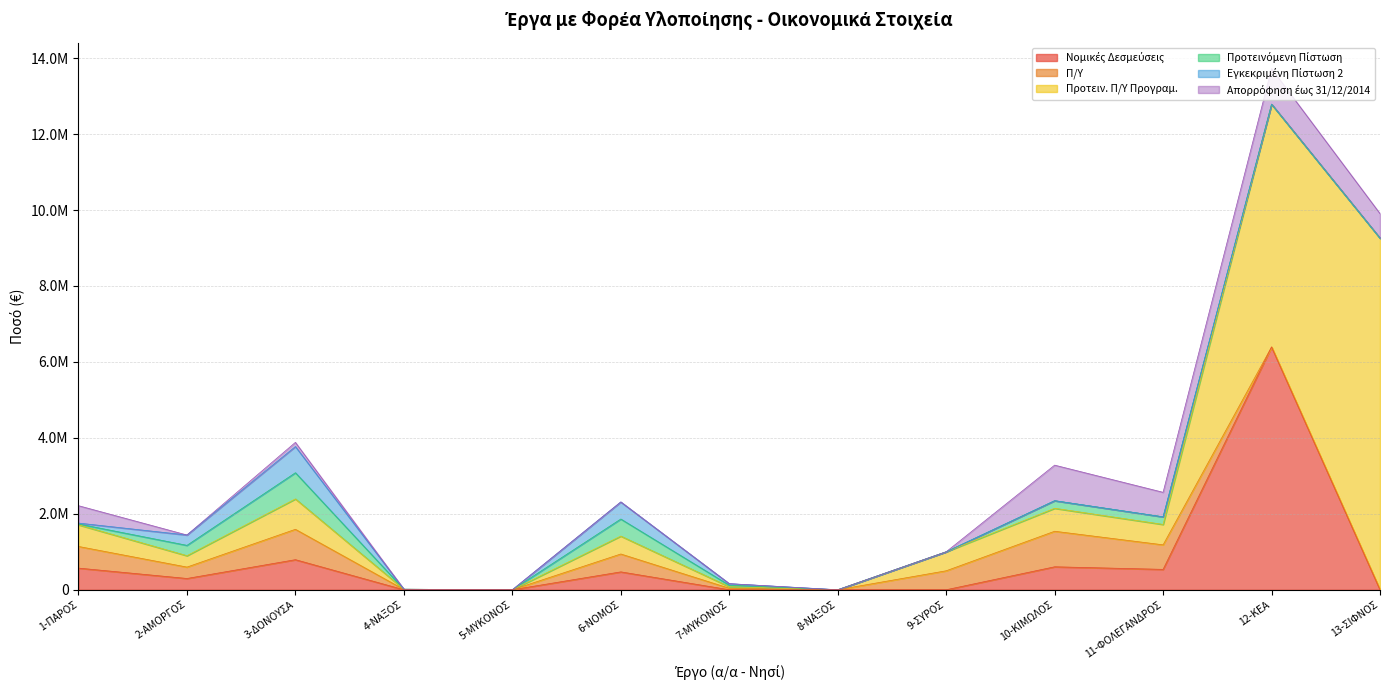

How many values in the Π/Υ series are below 300000?

6